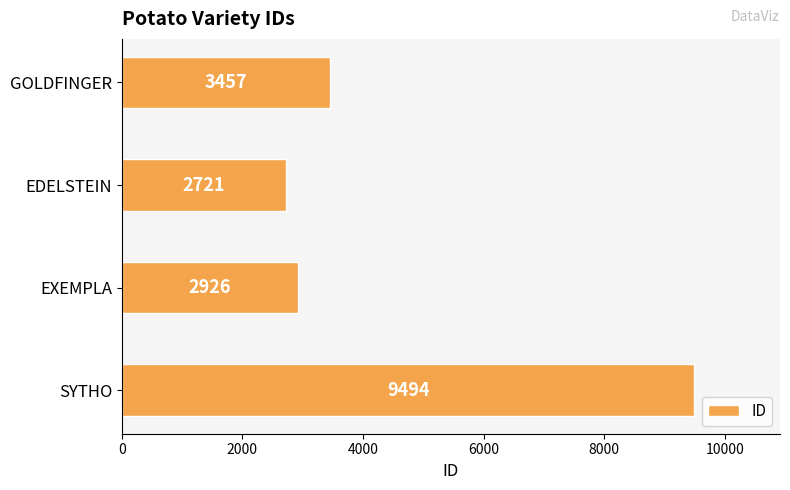

What is the change in value from EXEMPLA to GOLDFINGER?

+531